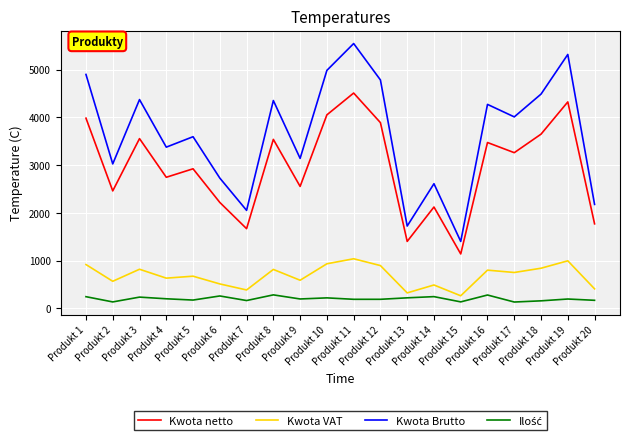

True or false: Kwota netto and Kwota VAT cross at least once.

False